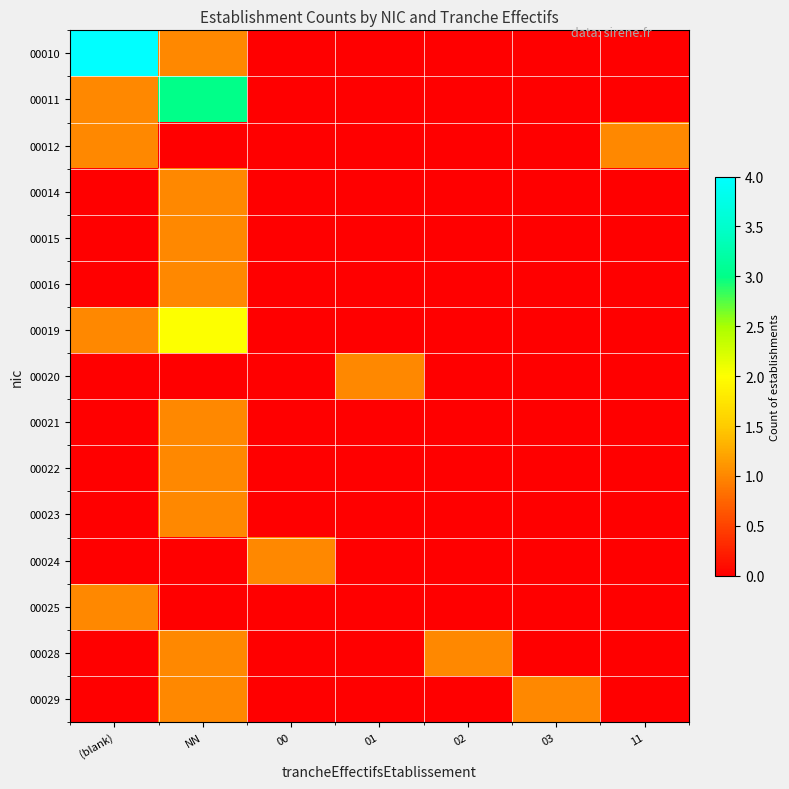

Count the number of data series in this chart.

15